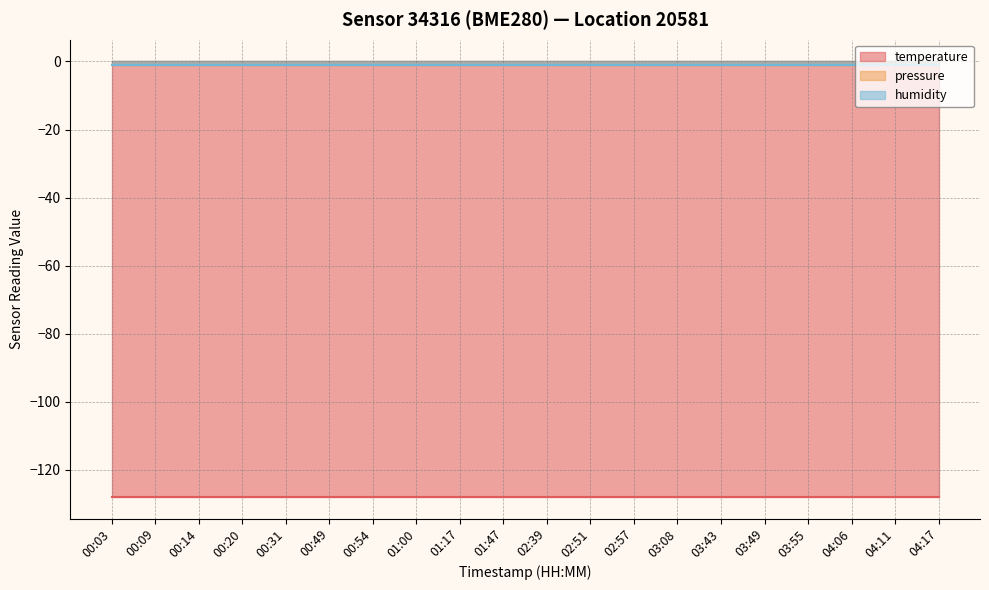

Between 00:03 and 01:47, which series saw the biggest shift?

temperature